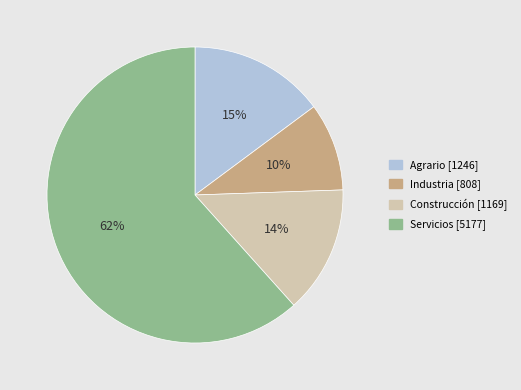

Do Construcción and Servicios together represent more than half of the pie?

Yes